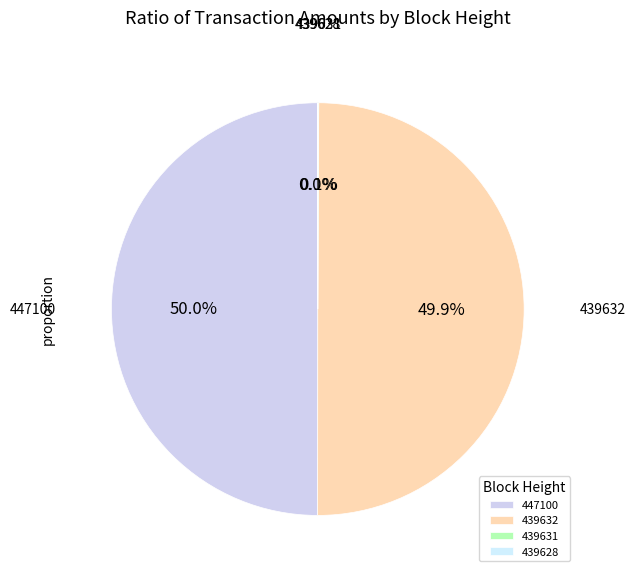

What is the ratio of the value at 447100 to the value at 439632?

1.0